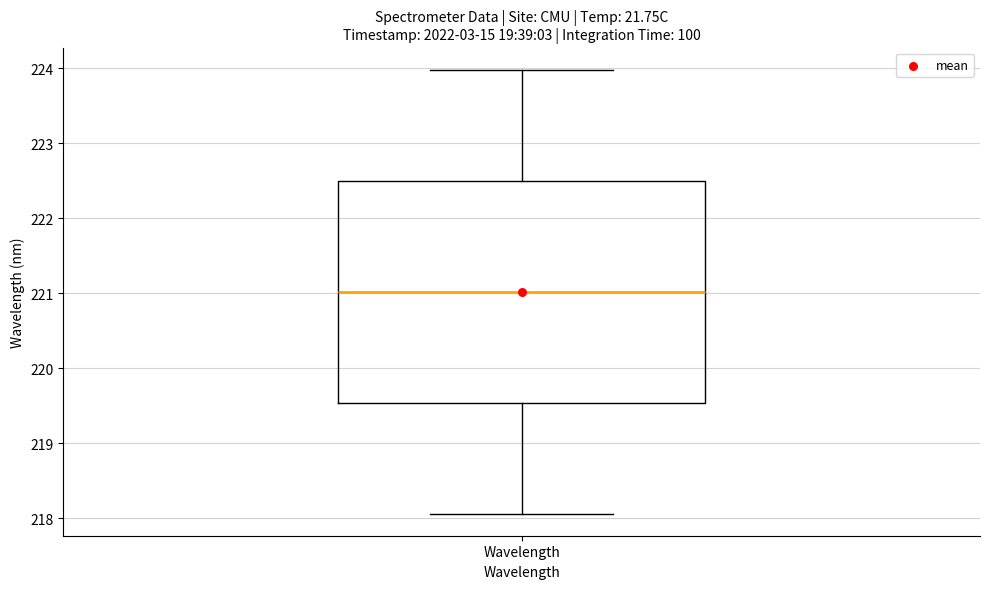

Transcribe this box plot: give where the median line is, the range the box spans, and where the two whiskers end, as read against the y-axis. The values are not printed on the chart, so give them approximately, as read against the axis.

median 221.0, box 219.5 to 222.5, whiskers 218.1 to 224.0